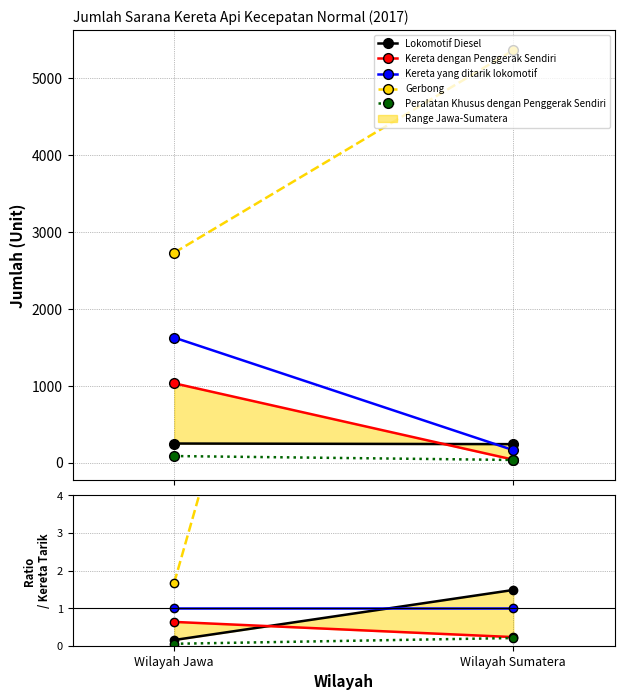

What are all the series names shown in the legend?

Lokomotif Diesel, Kereta dengan Penggerak Sendiri, Kereta yang ditarik lokomotif, Gerbong, Peralatan Khusus dengan Penggerak Sendiri